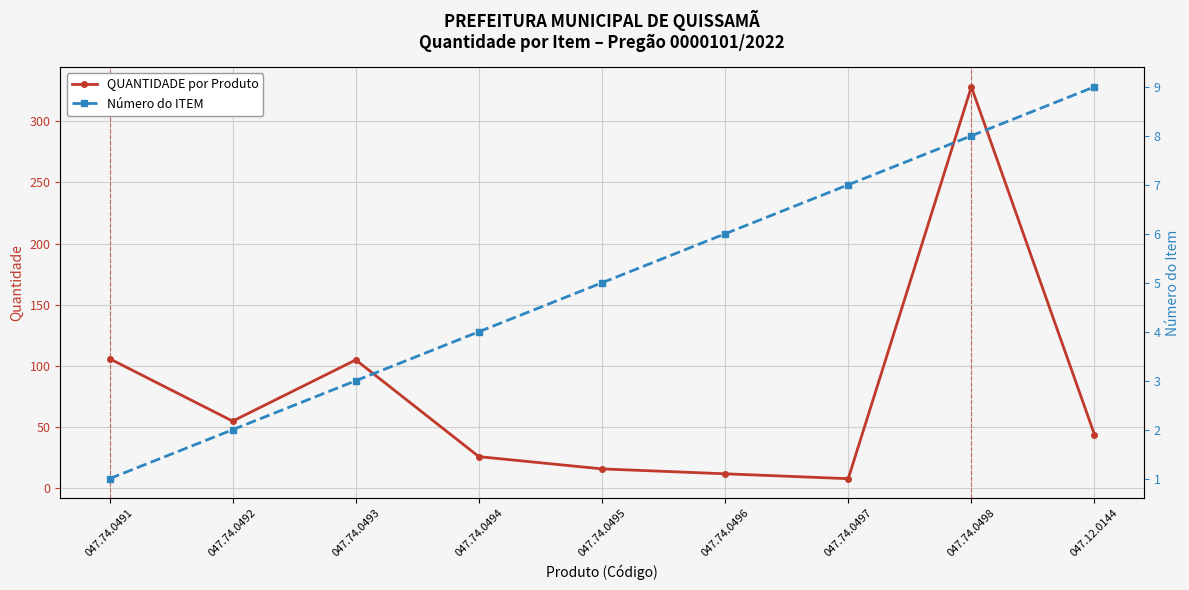

List the series in order of their overall mean, lowest first.

Número do ITEM, QUANTIDADE por Produto